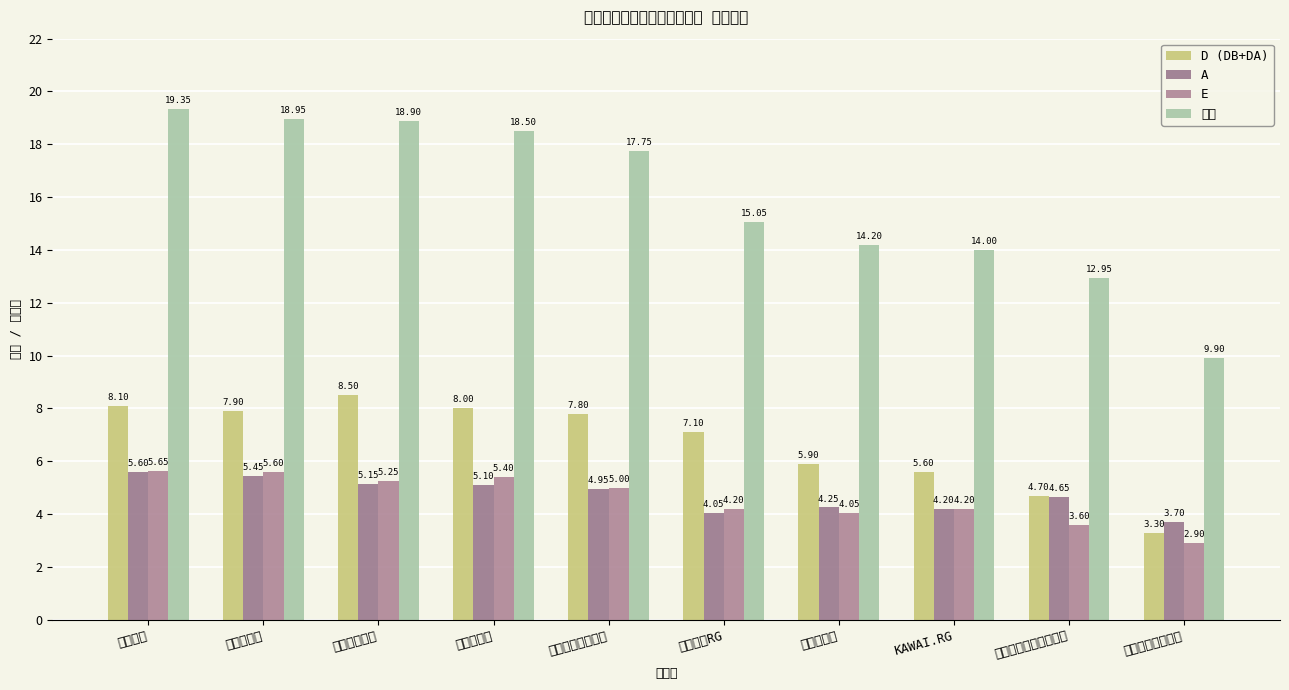

True or false: D (DB+DA) has a value of 1.0 at 英和女学院中学校.

False